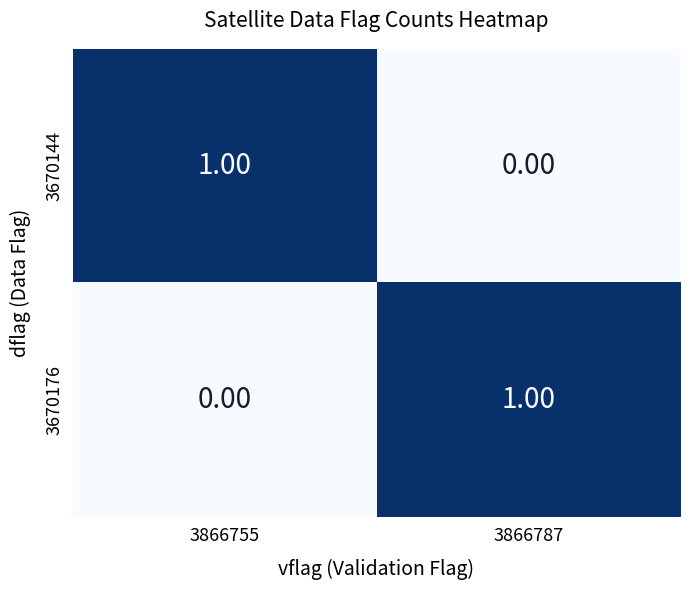

How many categories are shown in the chart?

2